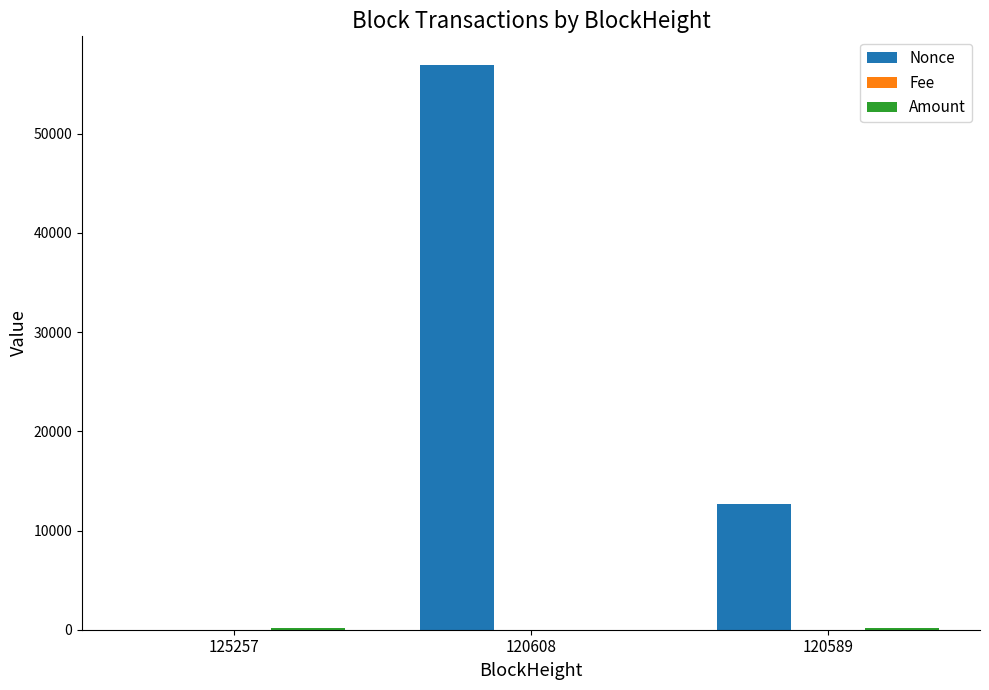

How many groups of bars are there?

3